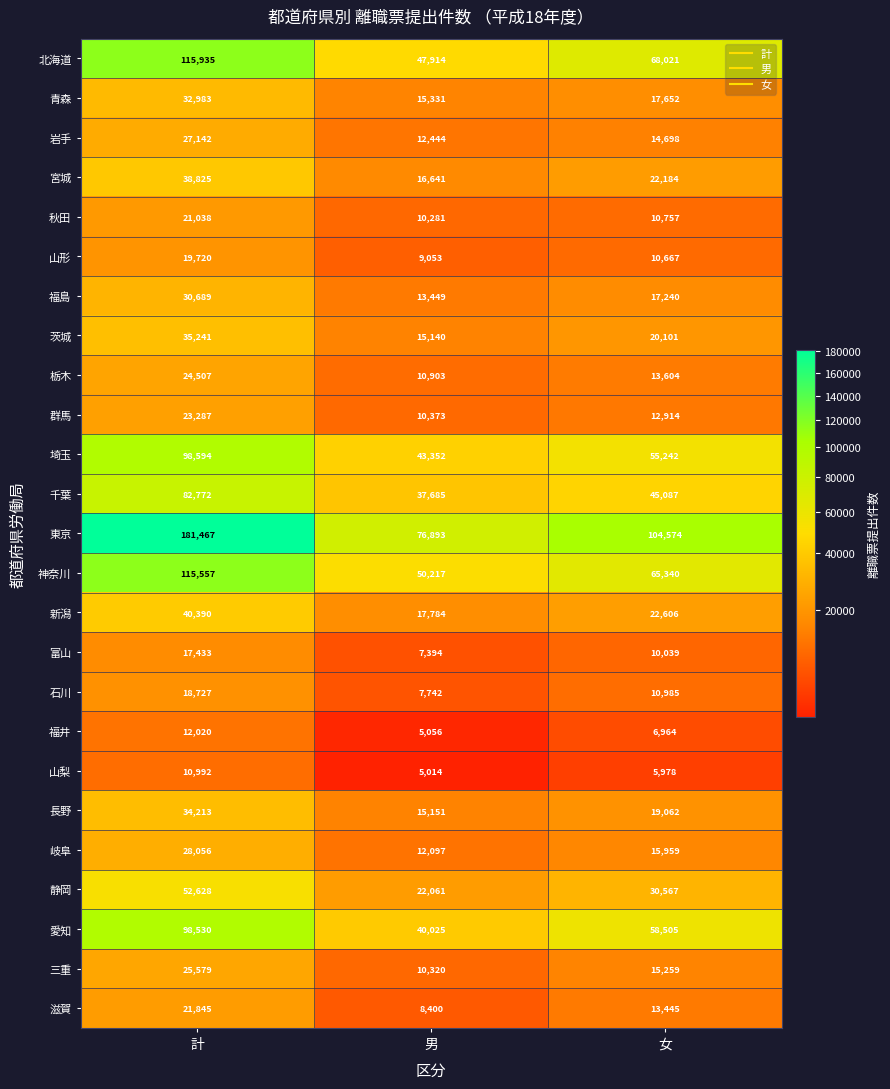

What is the average value of the 福島 series?

20459